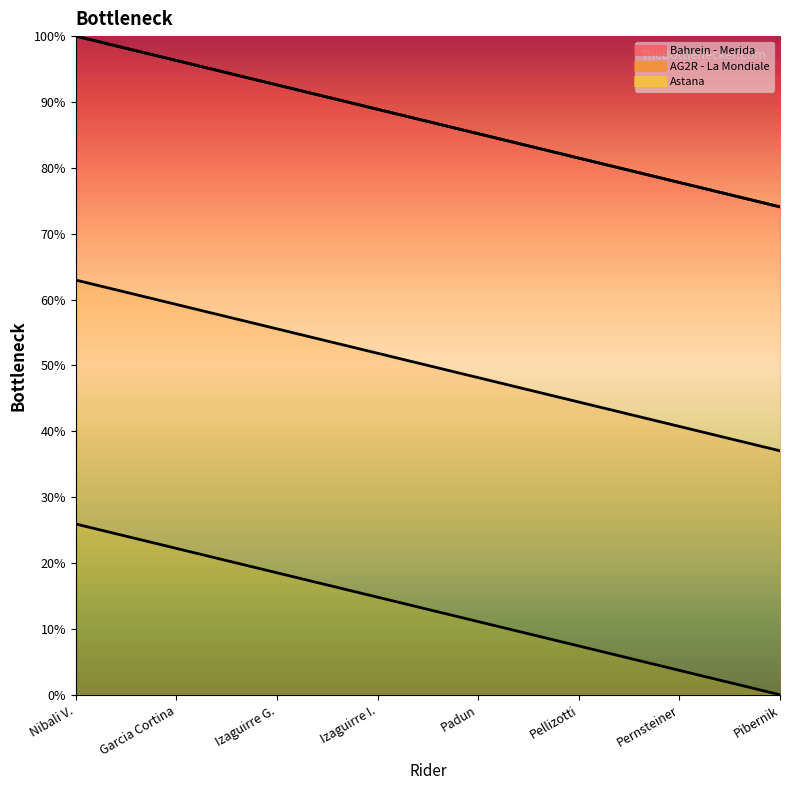

True or false: AG2R - La Mondiale and Astana cross at least once.

False